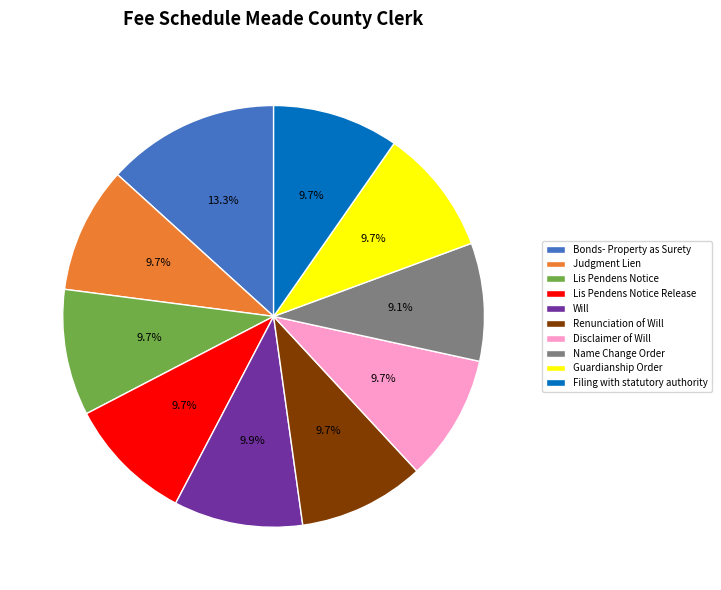

What is the ratio of the value at Renunciation of Will to the value at Lis Pendens Notice?

1.0